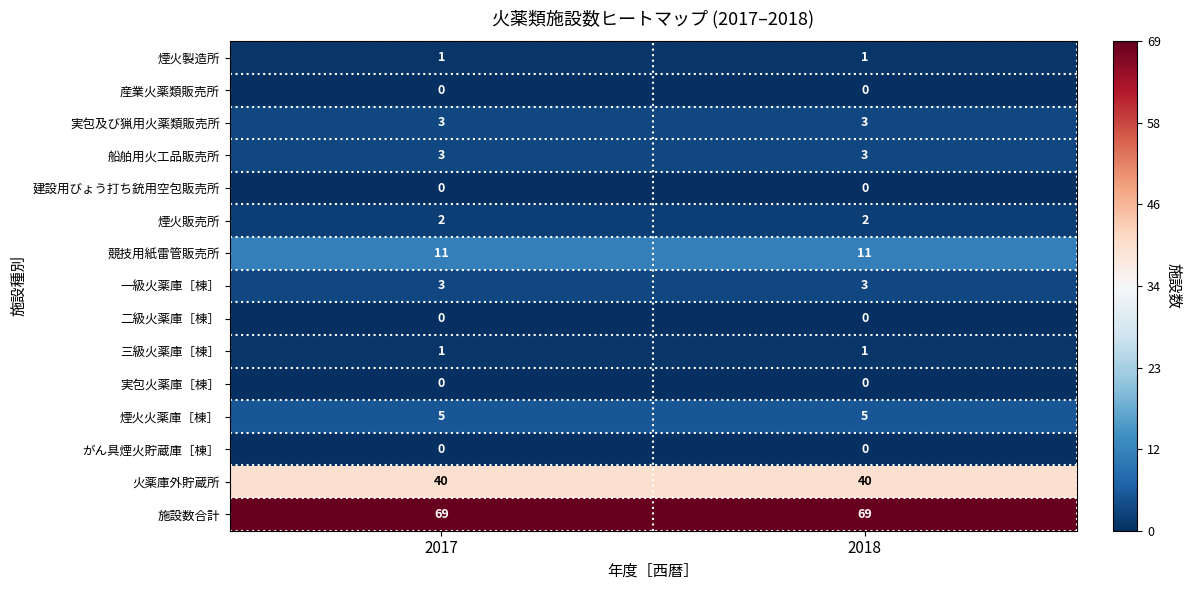

What is the spread (max minus min) of values at 2018?

69